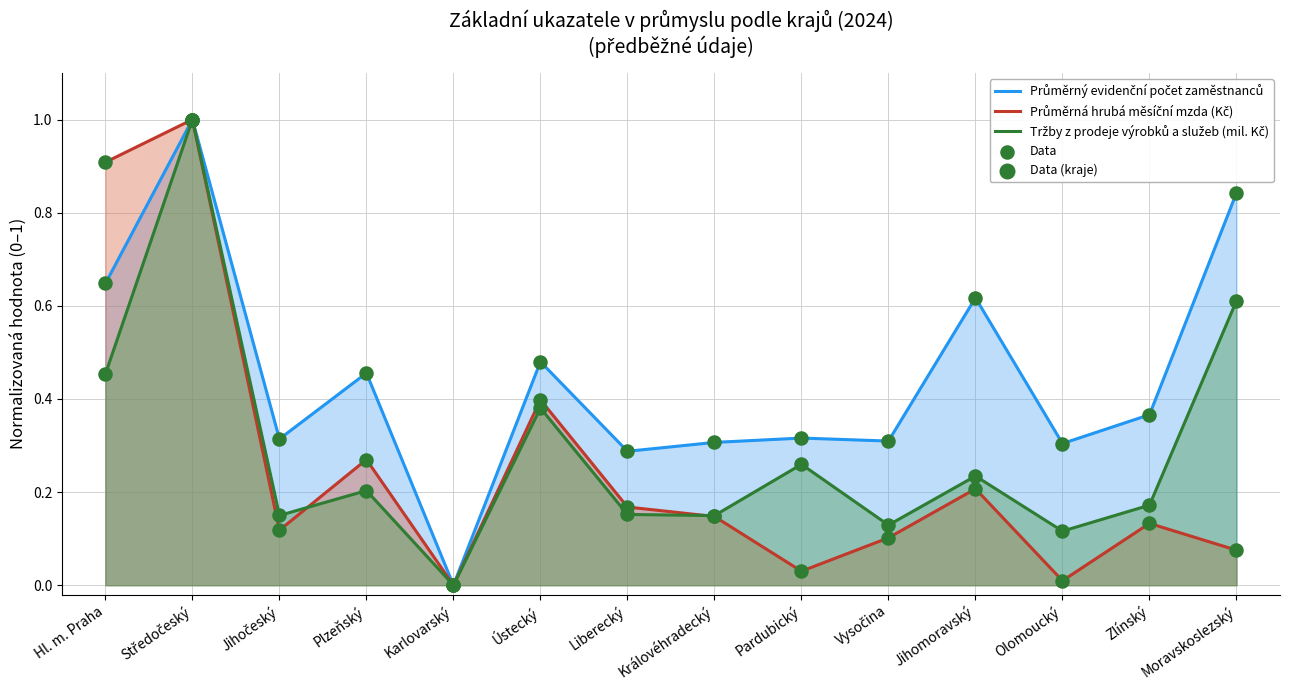

Which series contains the lowest Y value?

Průměrný evidenční počet zaměstnanců